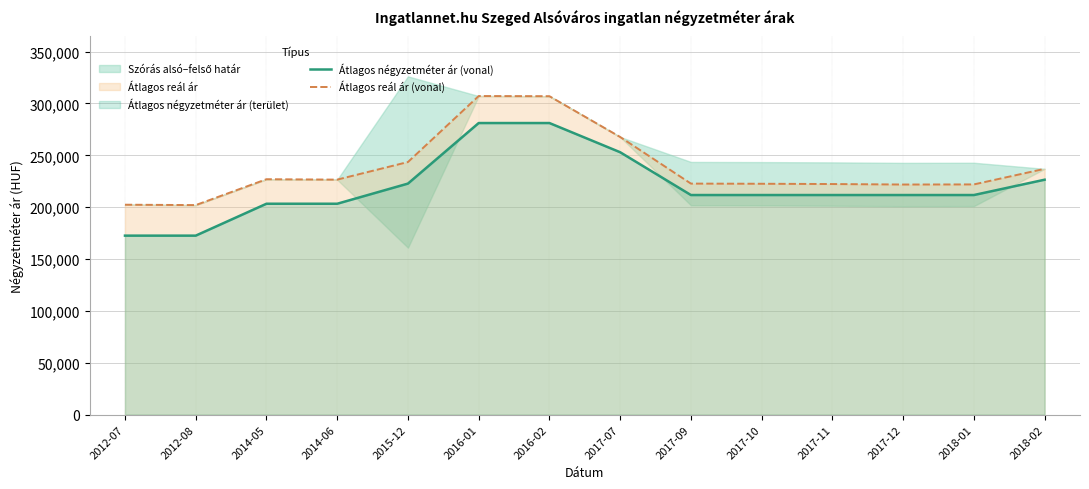

Rank the series by their average value, from lowest to highest.

Átlagos négyzetméter ár (vonal), Átlagos reál ár (vonal)